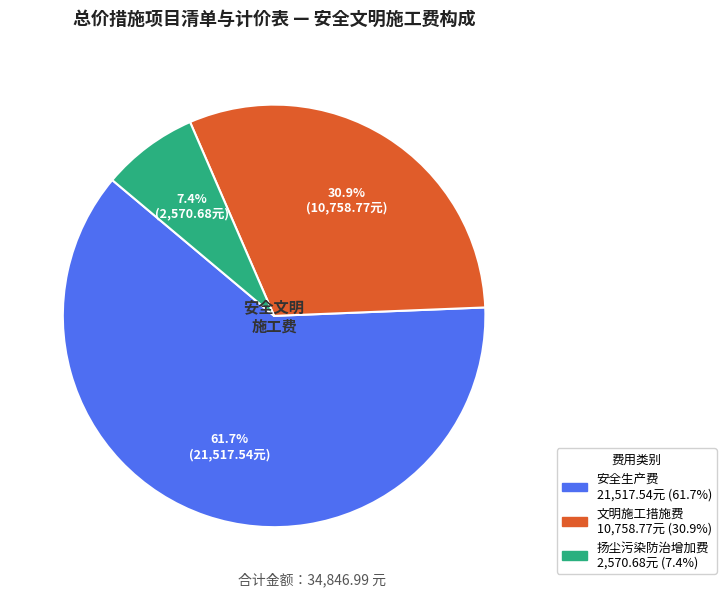

Does any single category account for the majority?

Yes